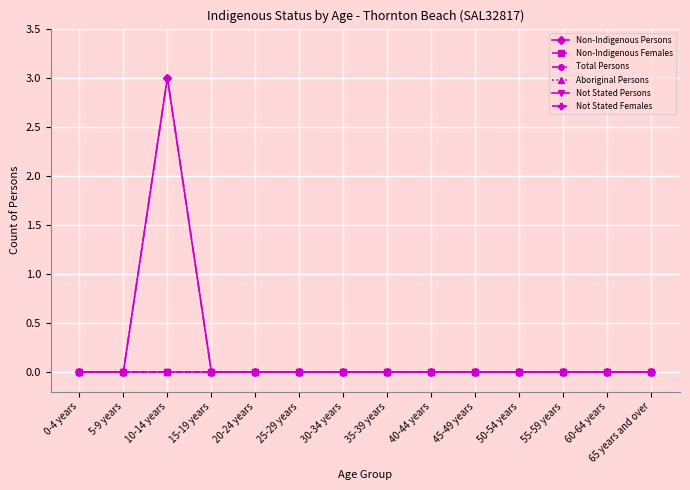

Reading right to left, extract all data points from this chart.

Non-Indigenous Persons: 65 years and over=0	60-64 years=0	55-59 years=0	50-54 years=0	45-49 years=0	40-44 years=0	35-39 years=0	30-34 years=0	25-29 years=0	20-24 years=0	15-19 years=0	10-14 years=3	5-9 years=0	0-4 years=0
Non-Indigenous Females: 65 years and over=0	60-64 years=0	55-59 years=0	50-54 years=0	45-49 years=0	40-44 years=0	35-39 years=0	30-34 years=0	25-29 years=0	20-24 years=0	15-19 years=0	10-14 years=0	5-9 years=0	0-4 years=0
Total Persons: 65 years and over=0	60-64 years=0	55-59 years=0	50-54 years=0	45-49 years=0	40-44 years=0	35-39 years=0	30-34 years=0	25-29 years=0	20-24 years=0	15-19 years=0	10-14 years=3	5-9 years=0	0-4 years=0
Aboriginal Persons: 65 years and over=0	60-64 years=0	55-59 years=0	50-54 years=0	45-49 years=0	40-44 years=0	35-39 years=0	30-34 years=0	25-29 years=0	20-24 years=0	15-19 years=0	10-14 years=0	5-9 years=0	0-4 years=0
Not Stated Persons: 65 years and over=0	60-64 years=0	55-59 years=0	50-54 years=0	45-49 years=0	40-44 years=0	35-39 years=0	30-34 years=0	25-29 years=0	20-24 years=0	15-19 years=0	10-14 years=0	5-9 years=0	0-4 years=0
Not Stated Females: 65 years and over=0	60-64 years=0	55-59 years=0	50-54 years=0	45-49 years=0	40-44 years=0	35-39 years=0	30-34 years=0	25-29 years=0	20-24 years=0	15-19 years=0	10-14 years=0	5-9 years=0	0-4 years=0